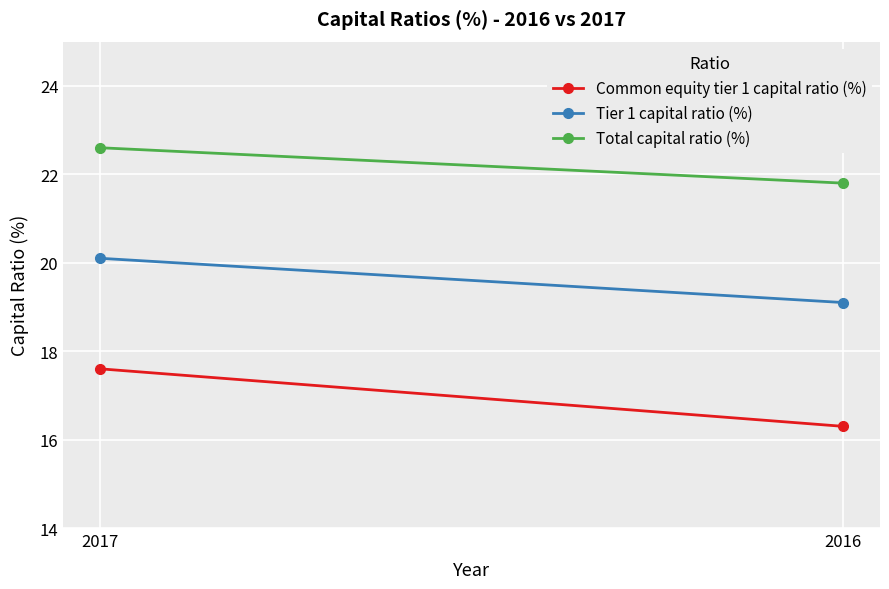

Reading right to left, list all the values displayed in this chart.

Common equity tier 1 capital ratio (%): 2016=16.3	2017=17.6
Tier 1 capital ratio (%): 2016=19.1	2017=20.1
Total capital ratio (%): 2016=21.8	2017=22.6